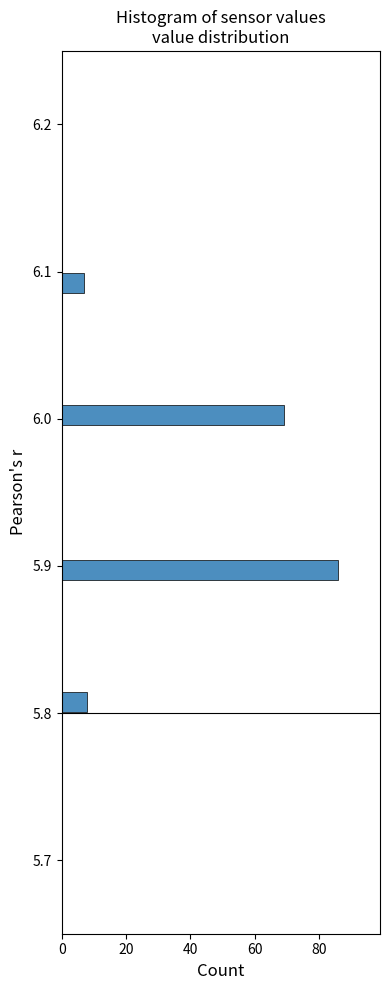

Read against the y-axis, roughly where is the centre of the longest bar?

5.90